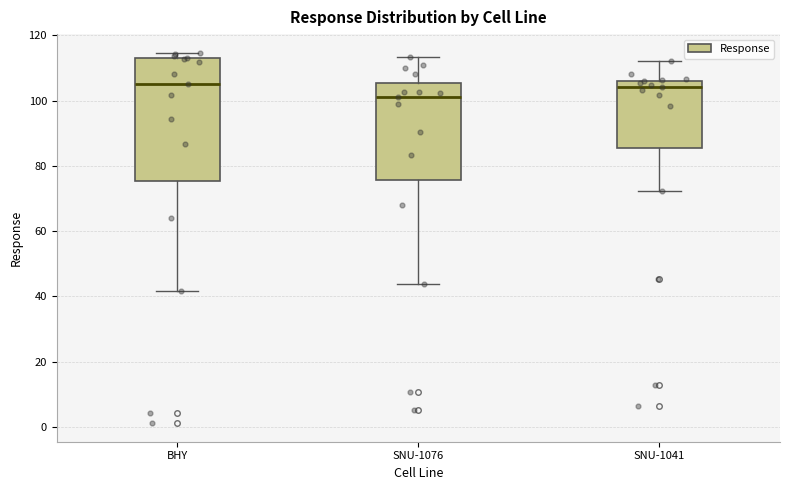

Reading left to right, read every box against the y-axis: the position of its median line, the range the box covers, and the ends of its whiskers. The values are not printed on the chart, so give them approximately, as read against the axis.

BHY: median 106, box 76 to 114, whiskers 42 to 114 (just above the box's upper edge)
SNU-1076: median 102, box 76 to 106, whiskers 44 to 114
SNU-1041: median 104, box 86 to 106, whiskers 72 to 112